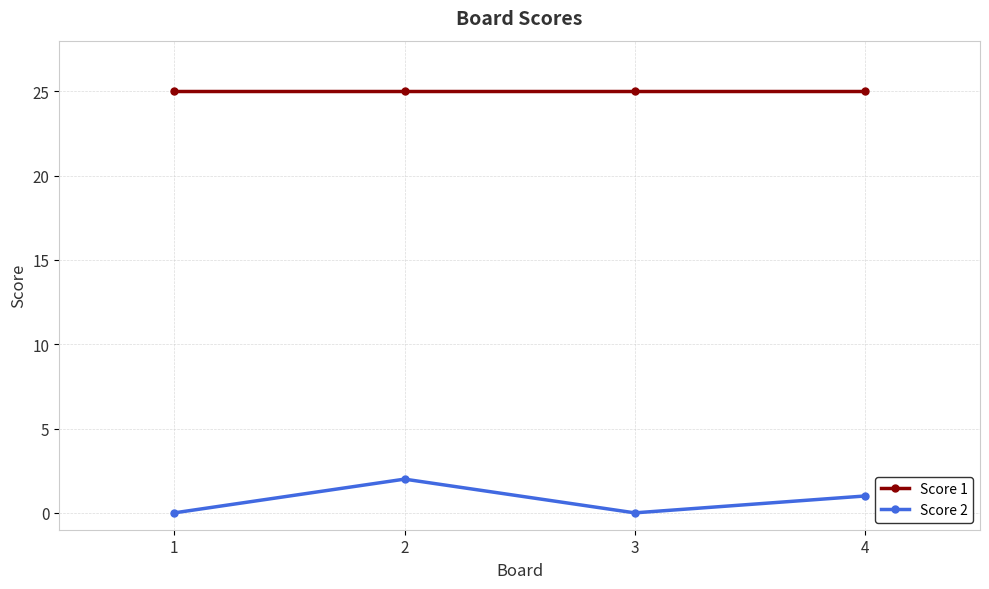

In Score 2, how many points are lower than both neighbors (excluding endpoints)?

1